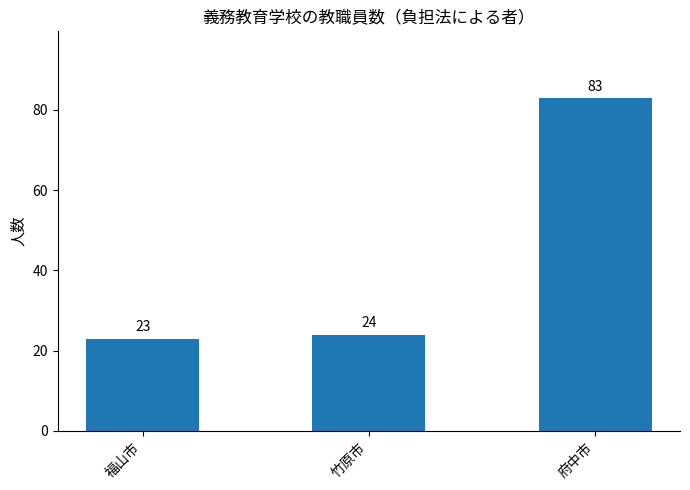

What position from the left is 福山市?

1